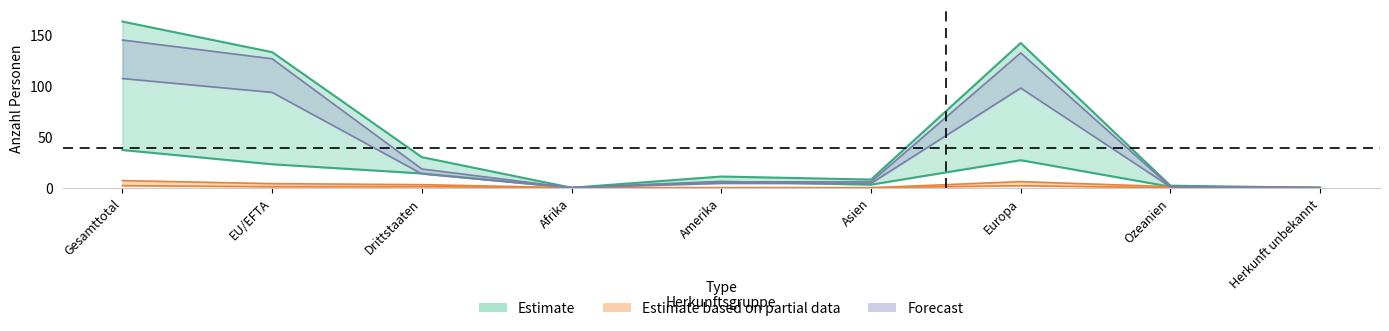

What is the approximate value of Total_18_65_Maenner at Gesamttotal?

144.9